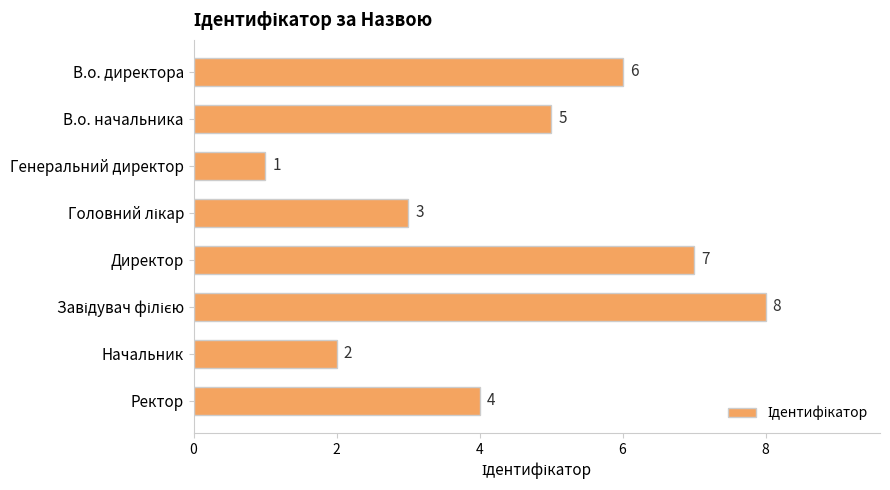

Reading top to bottom, extract all data points from this chart.

6	5	1	3	7	8	2	4